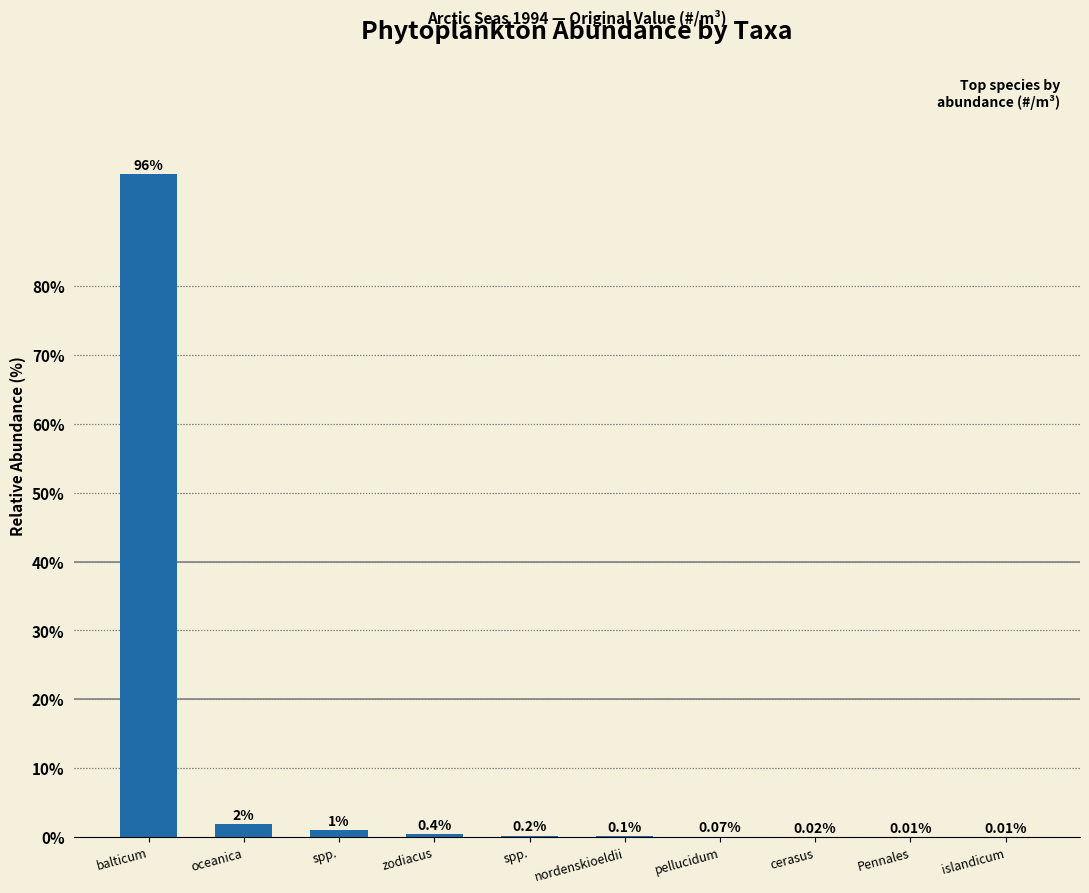

The chart shows a value of 1.4 at spp.. True or false?

False